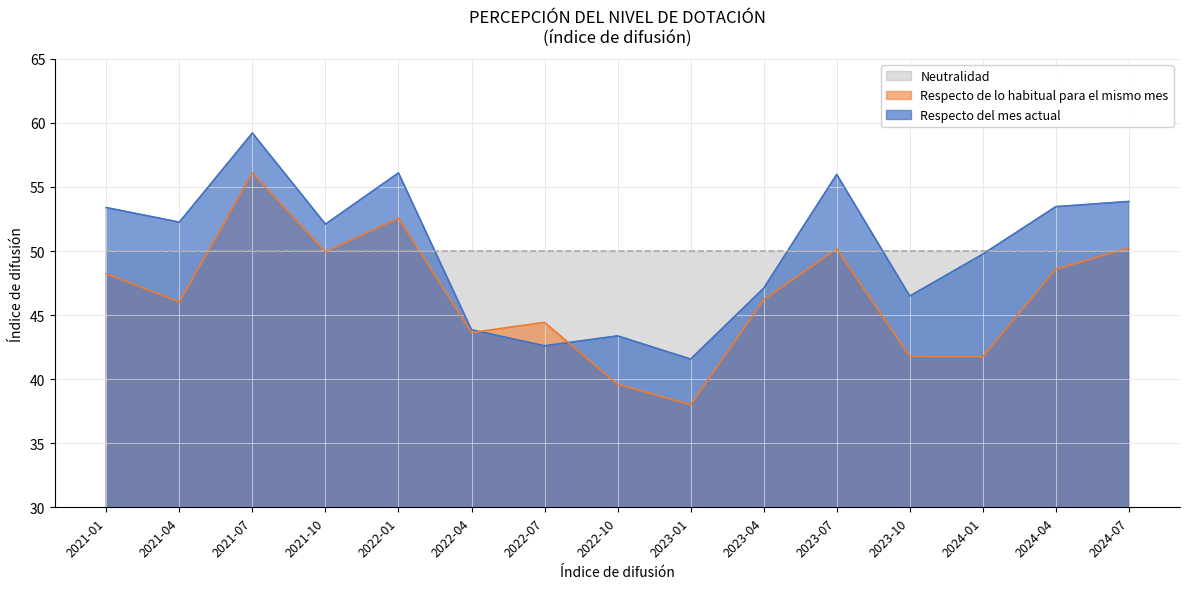

The value of Respecto de lo habitual para el mismo mes at 2021-04 is 23.4. True or false?

False